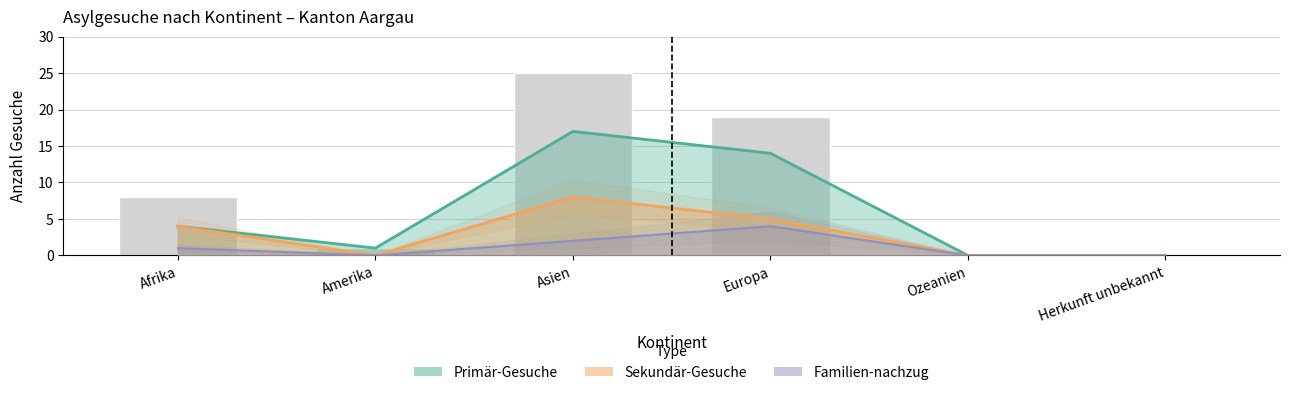

Is the value of Primär-Gesuche at Asien greater than the value of Familien-nachzug at Asien?

Yes